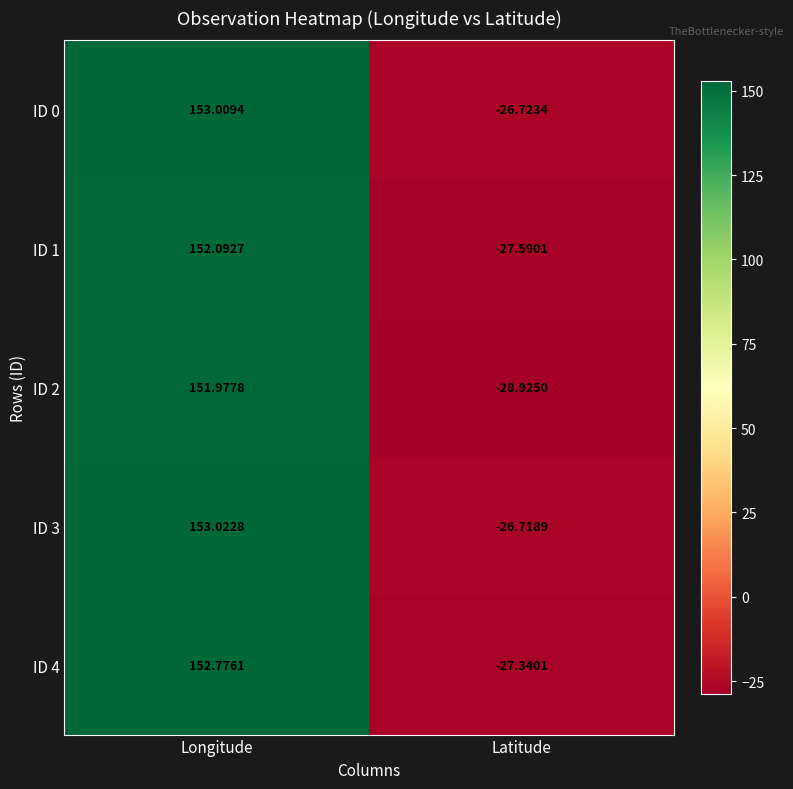

At which label is ID 3 closest to 63?

Latitude